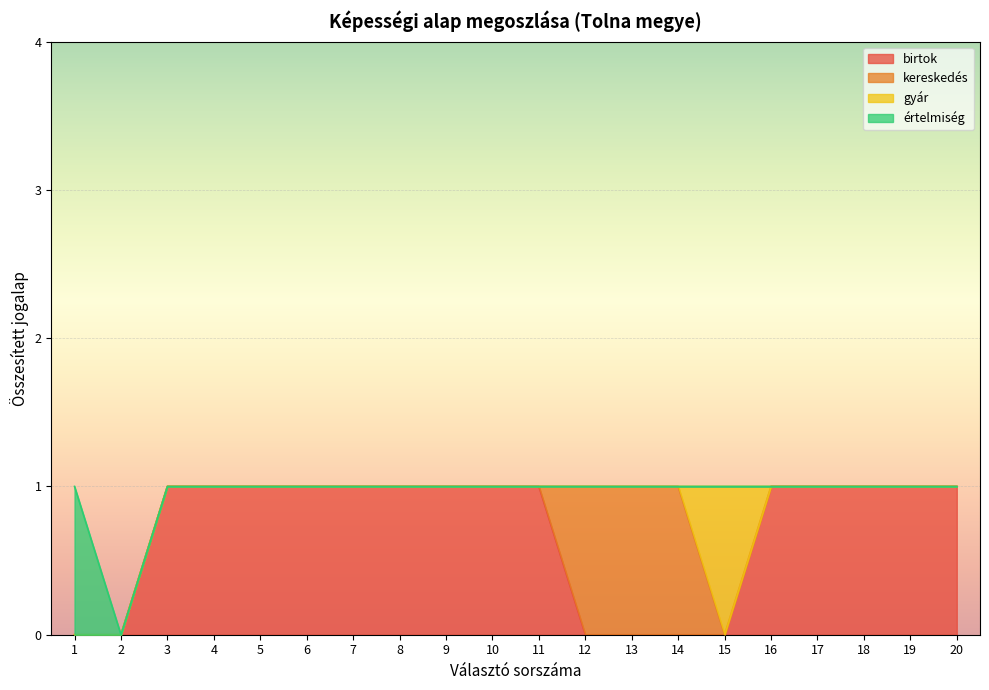

How many values in the értelmiség series exceed 0?

1